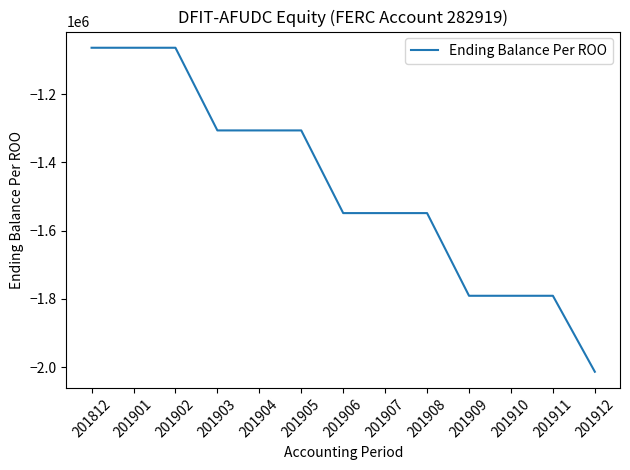

What is the difference between the values at 201912 and 201910?

222625